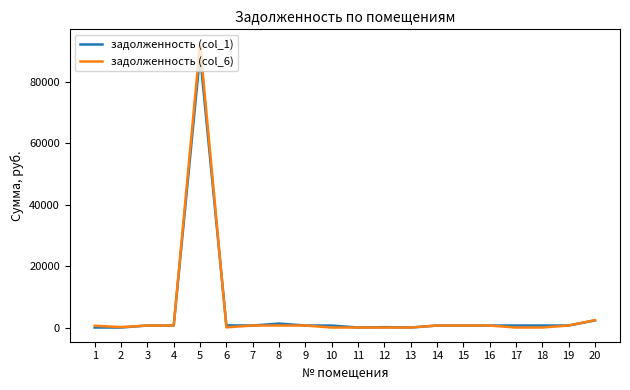

What are all the series names shown in the legend?

задолженность (col_1), задолженность (col_6)